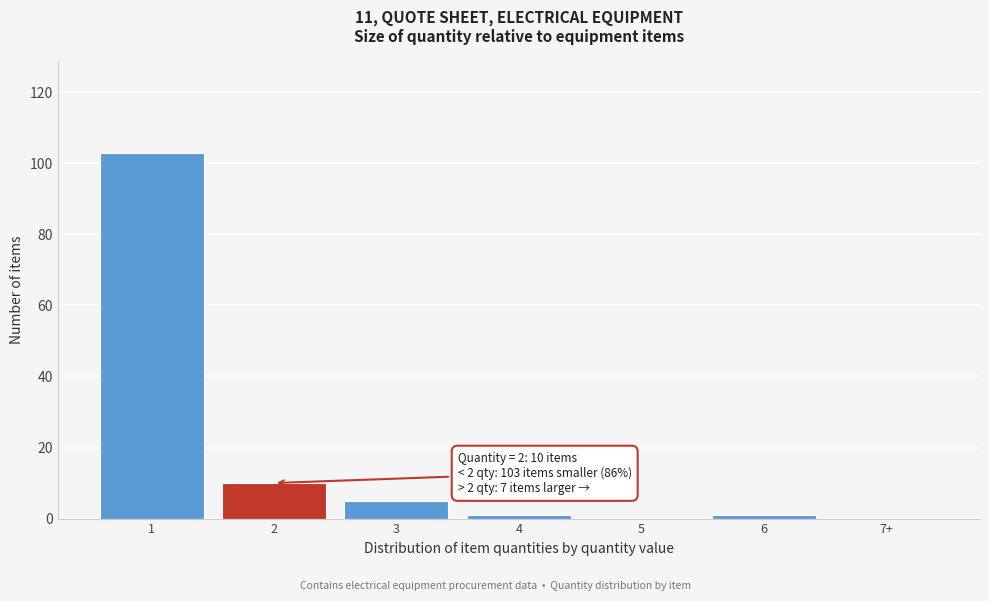

Reading left to right, what are all the values shown in this chart?

1=103	2=10	3=5	4=1	5=0	6=1	7+=0